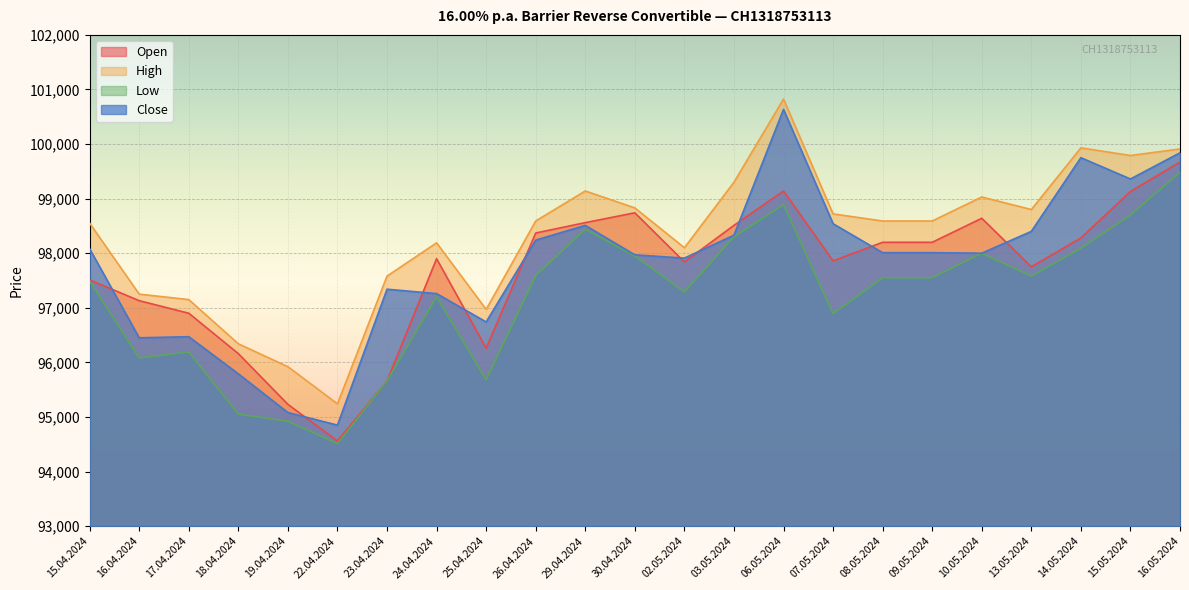

What is the highest value of the Open series?

99670